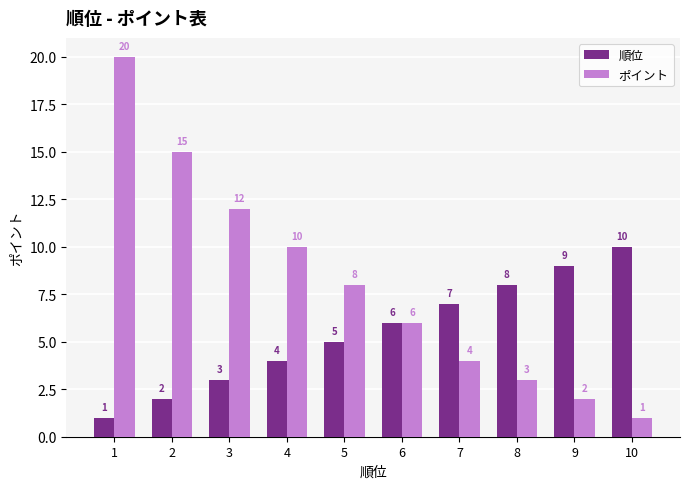

What are all the series names shown in the legend?

順位, ポイント